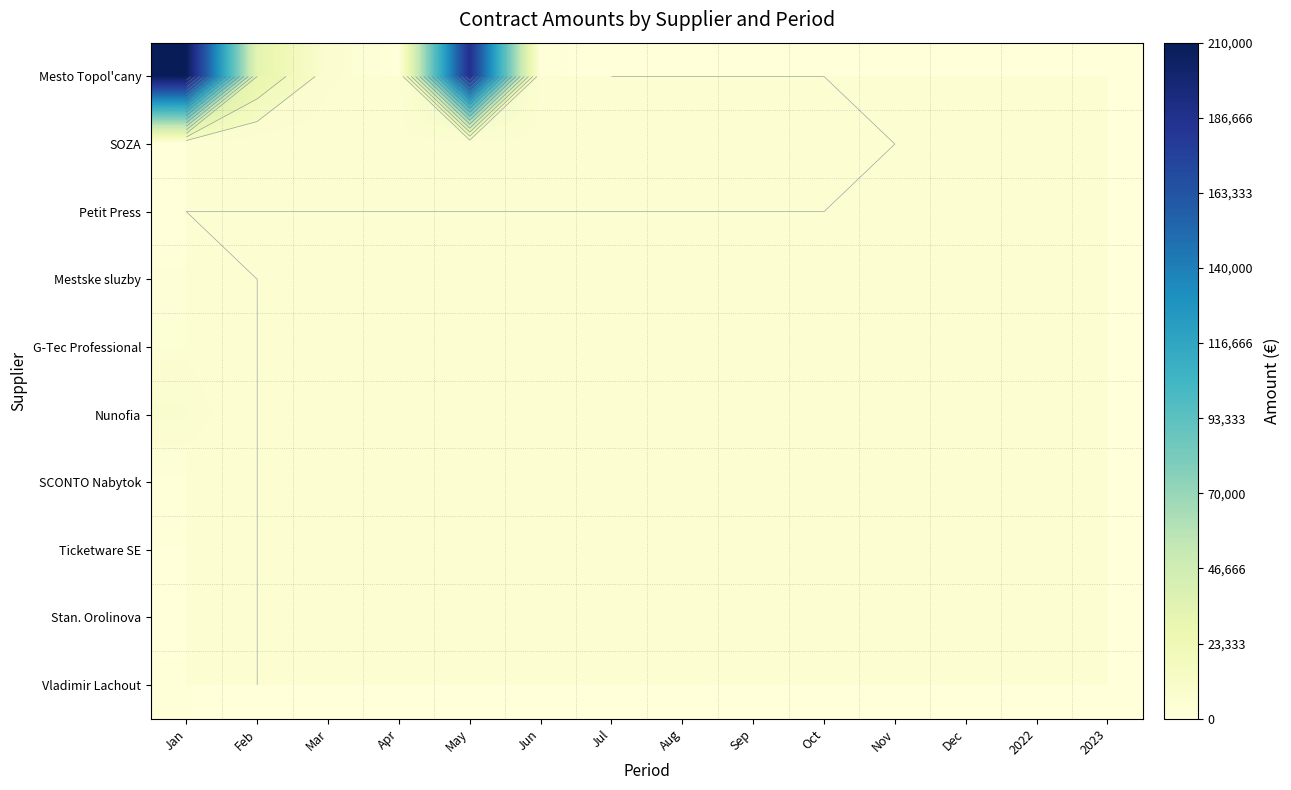

True or false: Mesto Topol'cany has a value of 63866.0 at 2022.

False